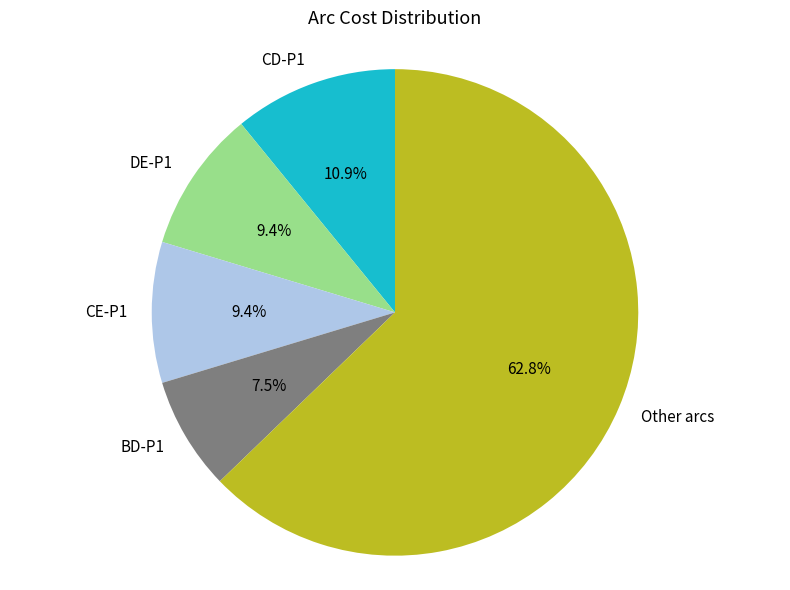

Does CE-P1 represent more than half of the total?

No